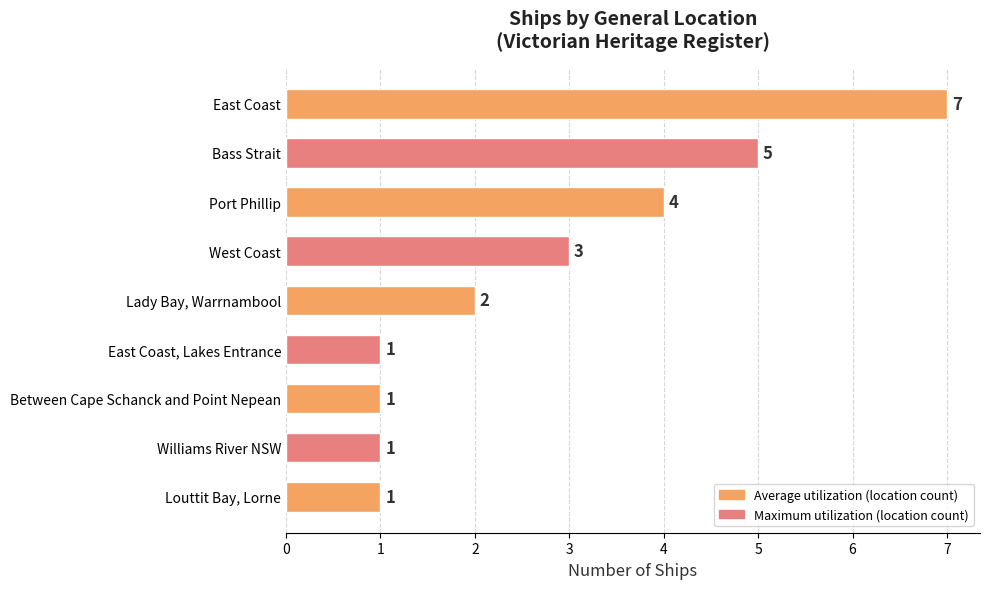

Approximately how many times larger is the value at Bass Strait compared to Lady Bay, Warrnambool?

2.5